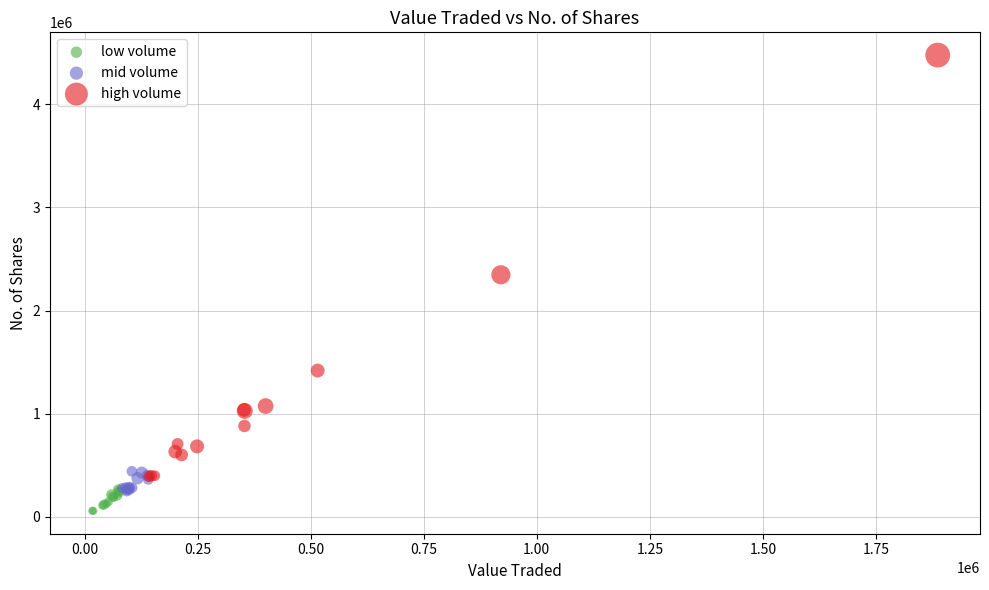

Which series has the largest Y range (max minus min)?

high volume